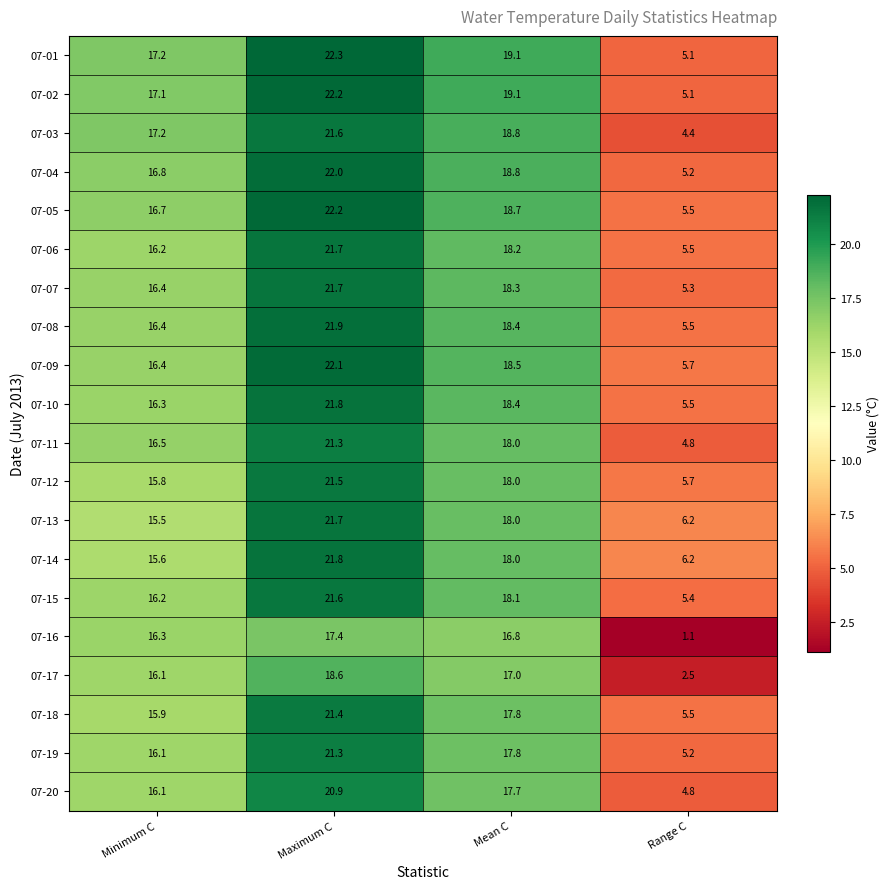

What is the sum of the 07-17 values at Mean C and Range C?

19.5